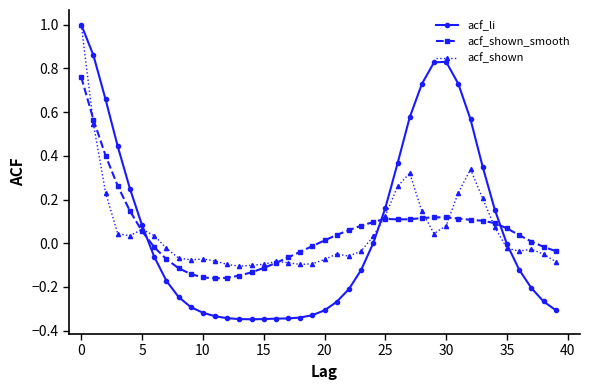

How many times do acf_shown_smooth and acf_shown cross each other?

7